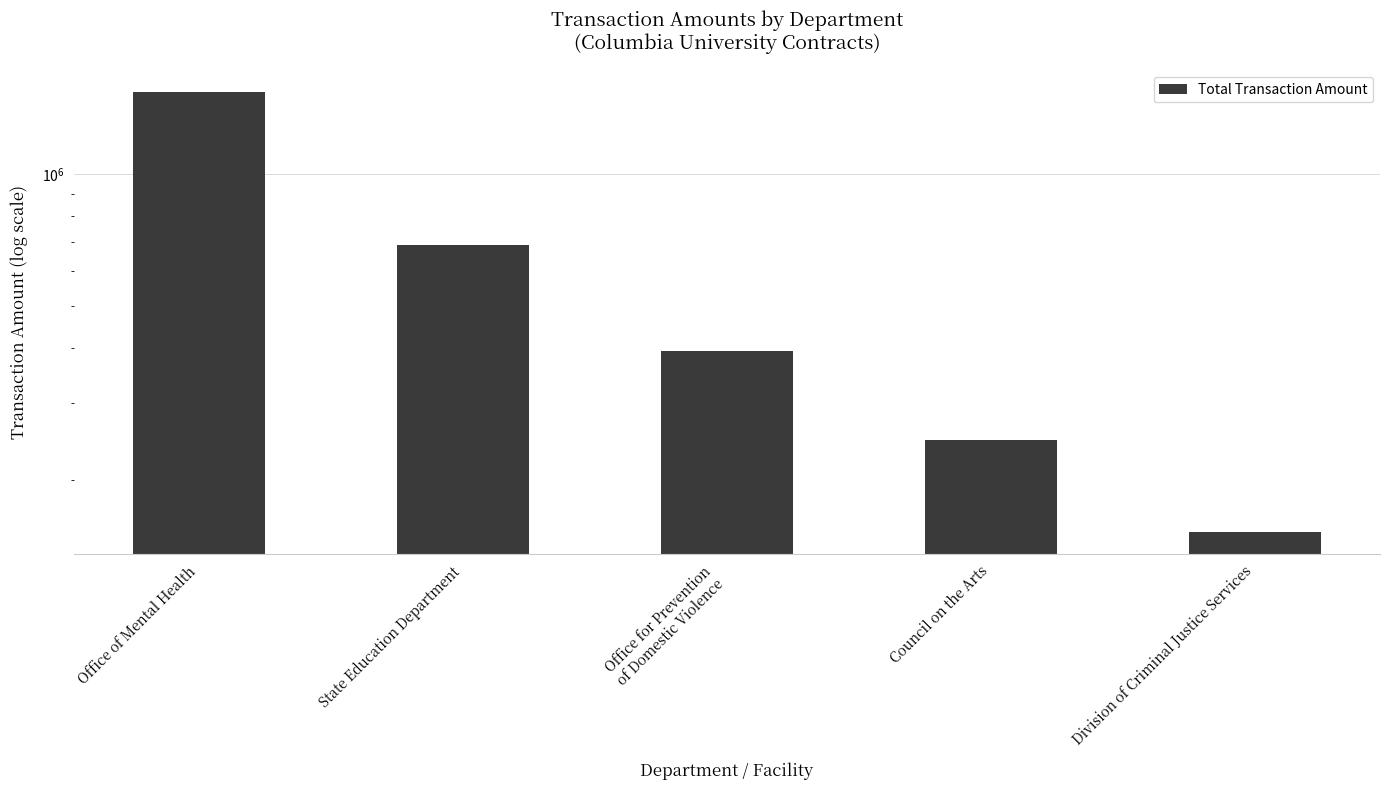

What is the greatest value displayed?

1535512.9